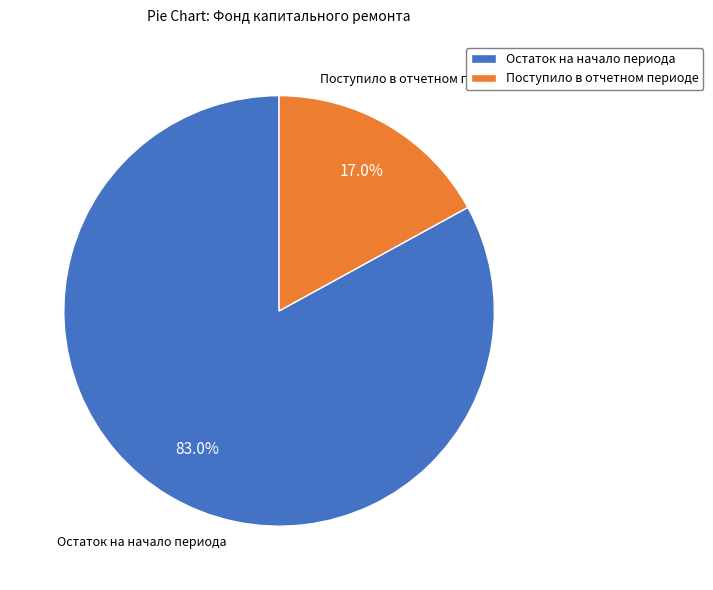

Combined, do Остаток на начало периода and Поступило в отчетном периоде account for over 50%?

Yes